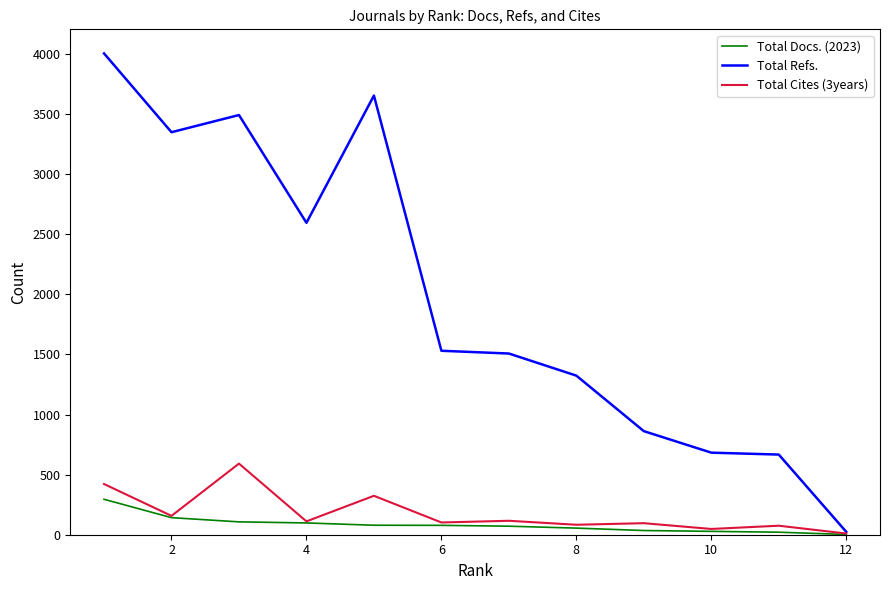

What is the greatest value displayed?

4006